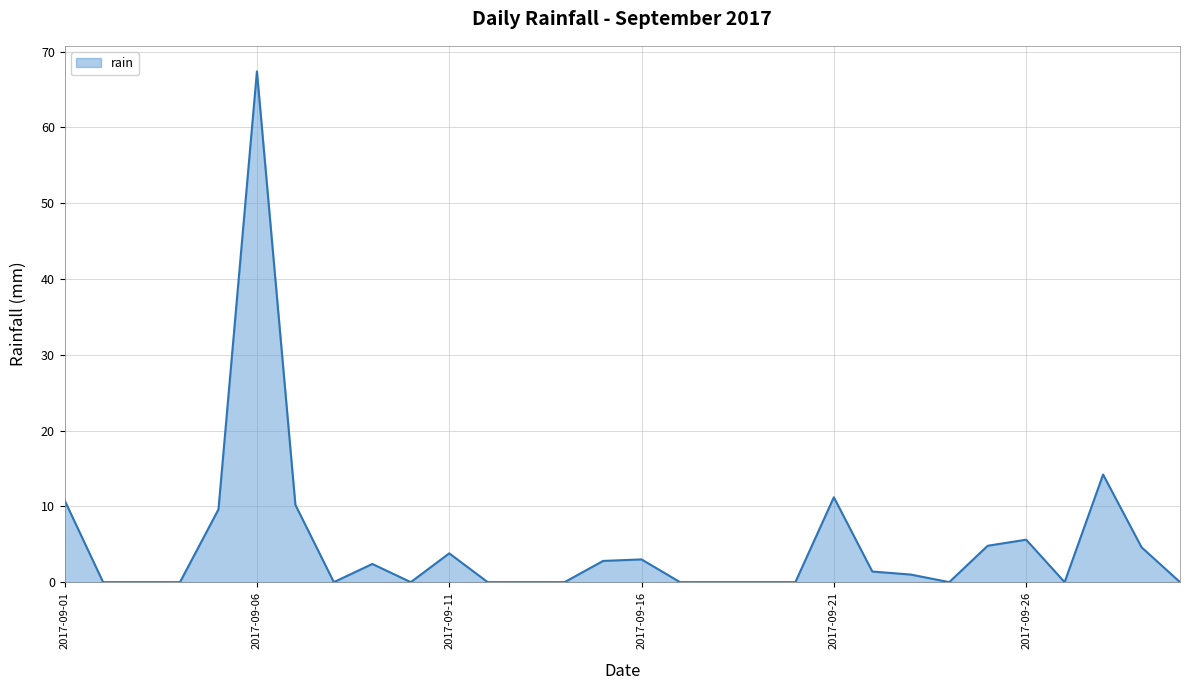

What is the maximum value shown in the chart?

67.4